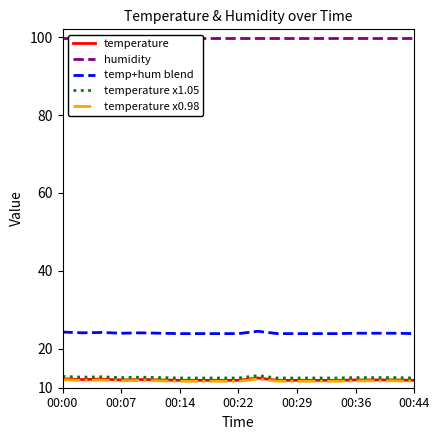

What is the sum of the temperature values at 00:00 and 7?

24.2